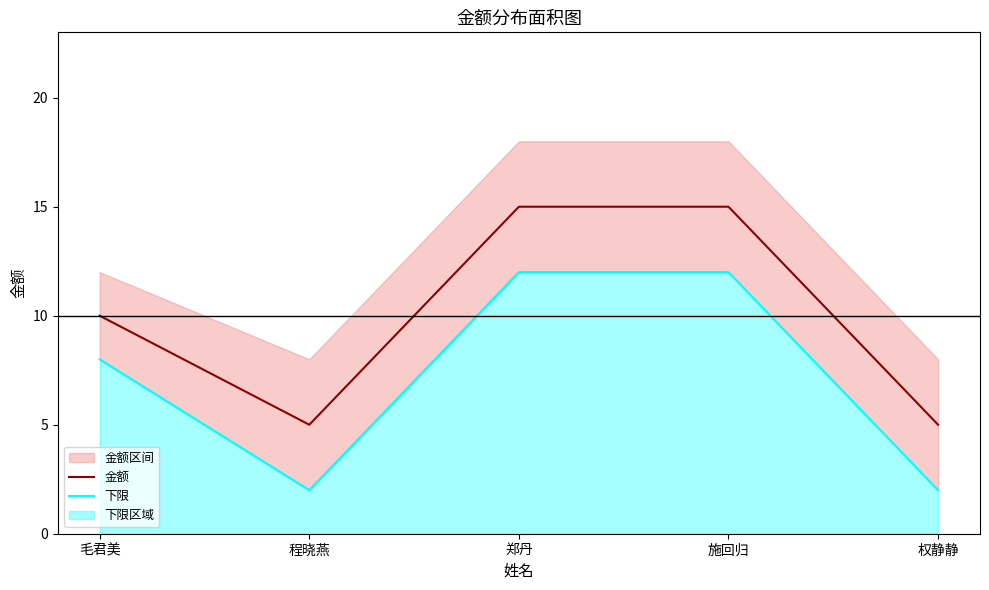

Reading left to right, list all the values displayed in this chart.

金额: 毛君美=10	程晓燕=5	郑丹=15	施回归=15	权静静=5
下限: 毛君美=8	程晓燕=2	郑丹=12	施回归=12	权静静=2